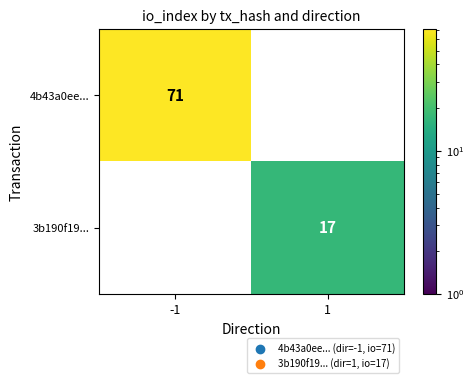

Reading right to left, what are all the values shown in this chart?

4b43a0ee...: 1=0	-1=71
3b190f19...: 1=17	-1=0